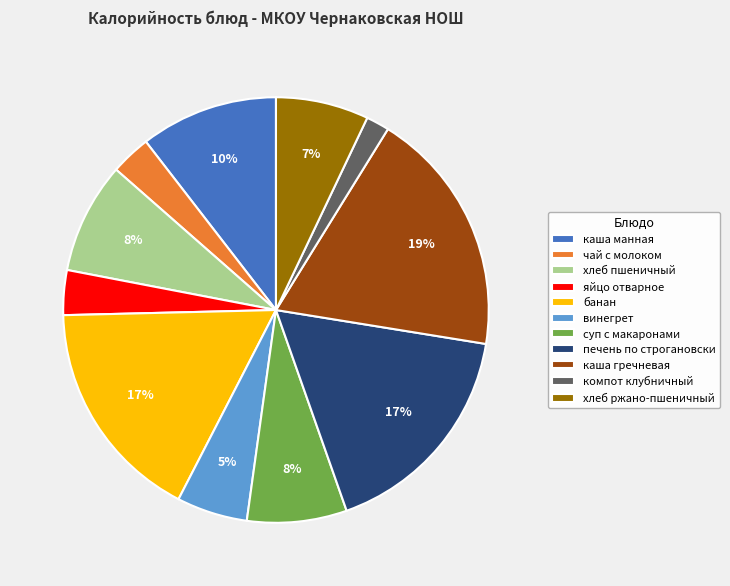

What is the ratio of the value at винегрет to the value at банан?

0.3